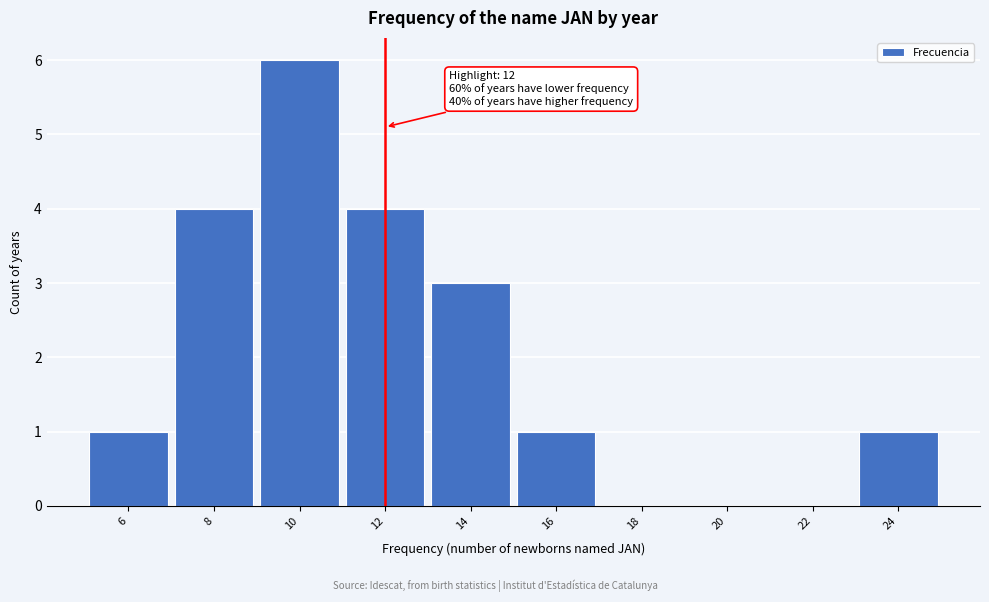

Over which range of the x-axis is the bar tallest?

9 to 11